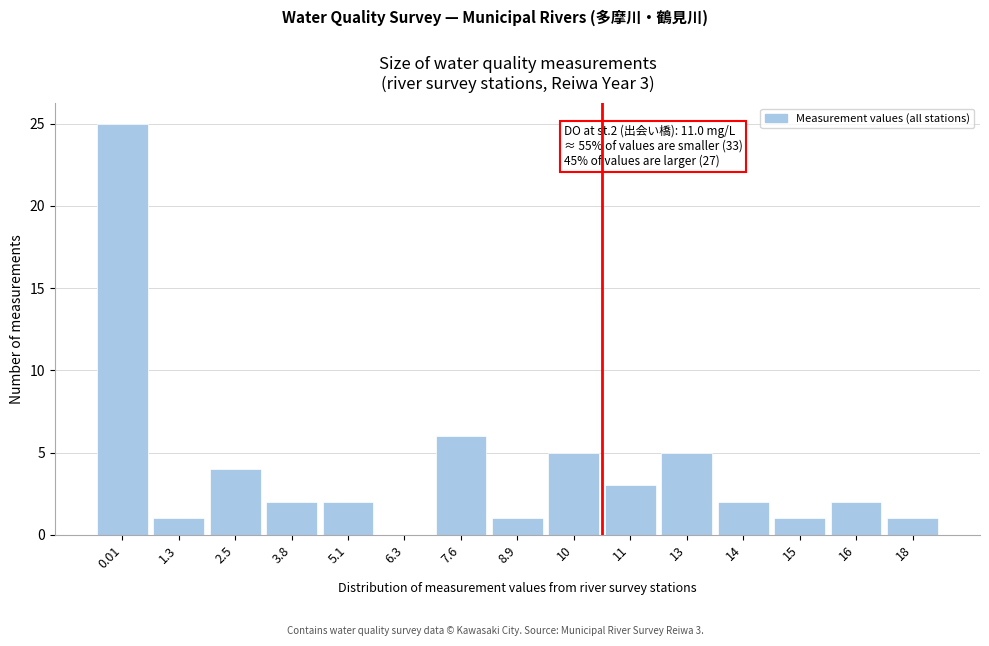

Reading right to left, transcribe all the data shown in this chart.

18=1	16=2	15=1	14=2	13=5	11=3	10=5	8.9=1	7.6=6	6.3=0	5.1=2	3.8=2	2.5=4	1.3=1	0.01=25